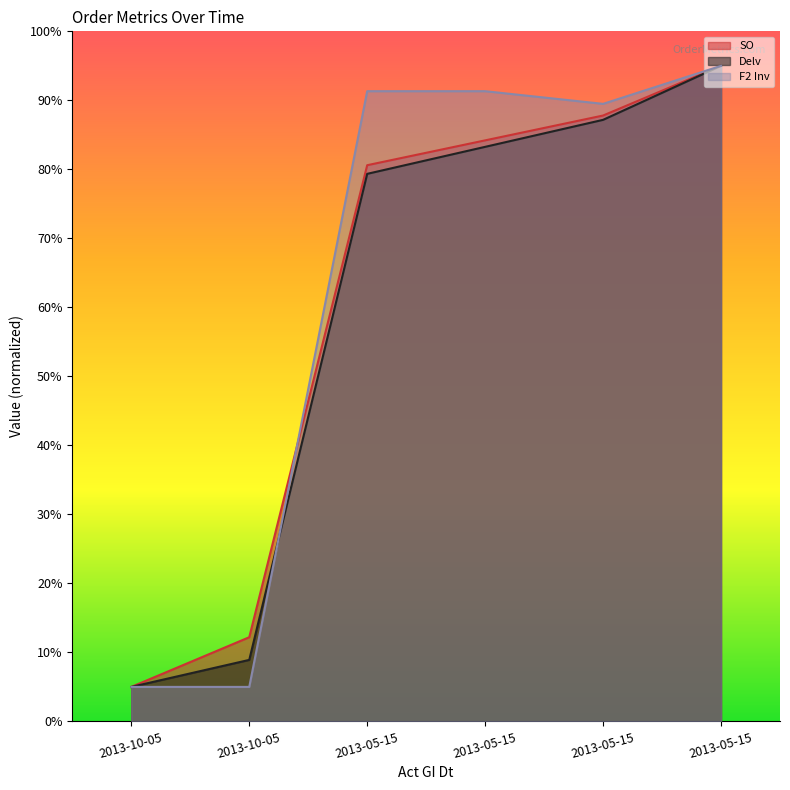

At which label does F2 Inv reach its peak?

2013-05-15